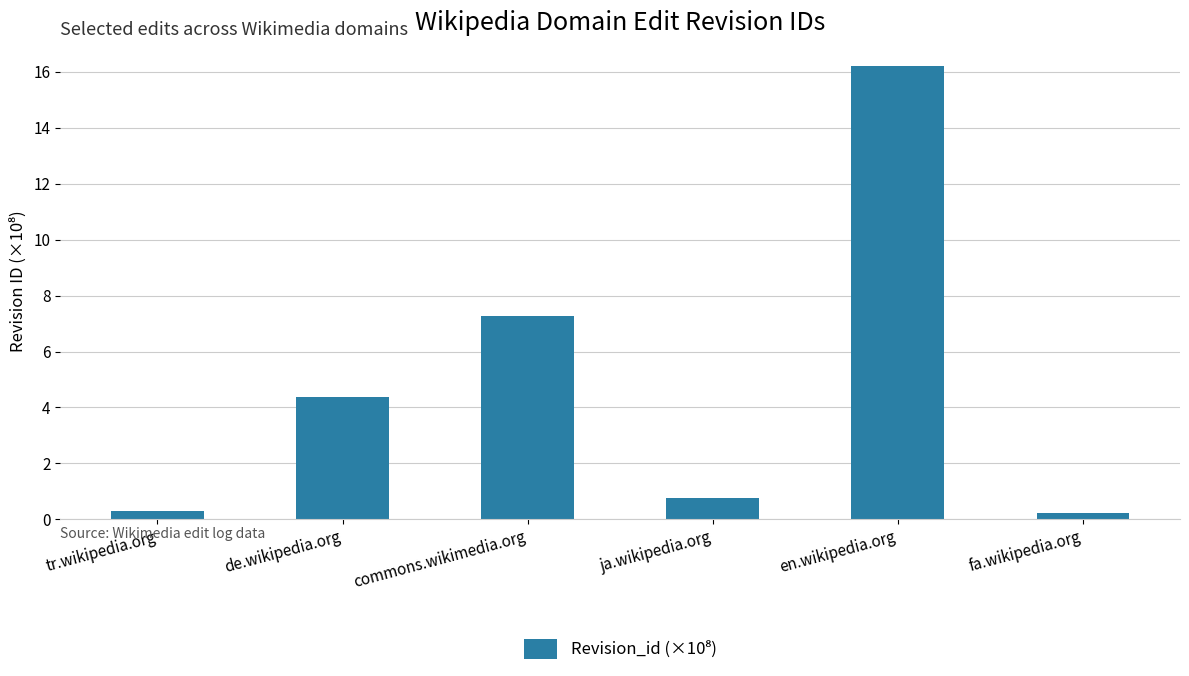

What is the change in value from tr.wikipedia.org to ja.wikipedia.org?

+0.5